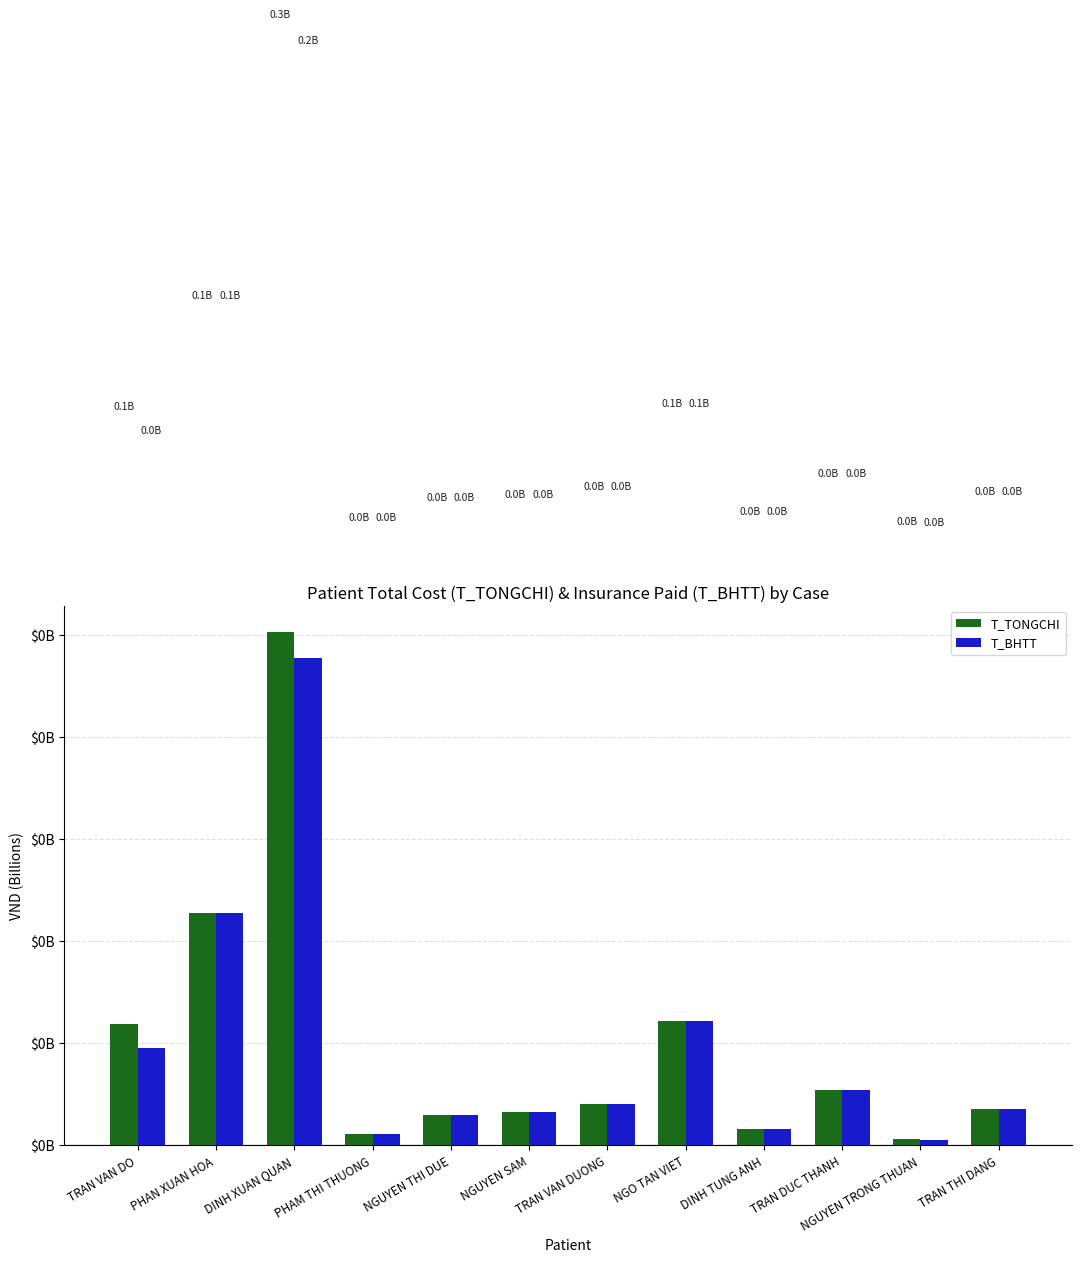

Is it true that T_TONGCHI equals 0.0 at TRAN VAN DUONG?

True